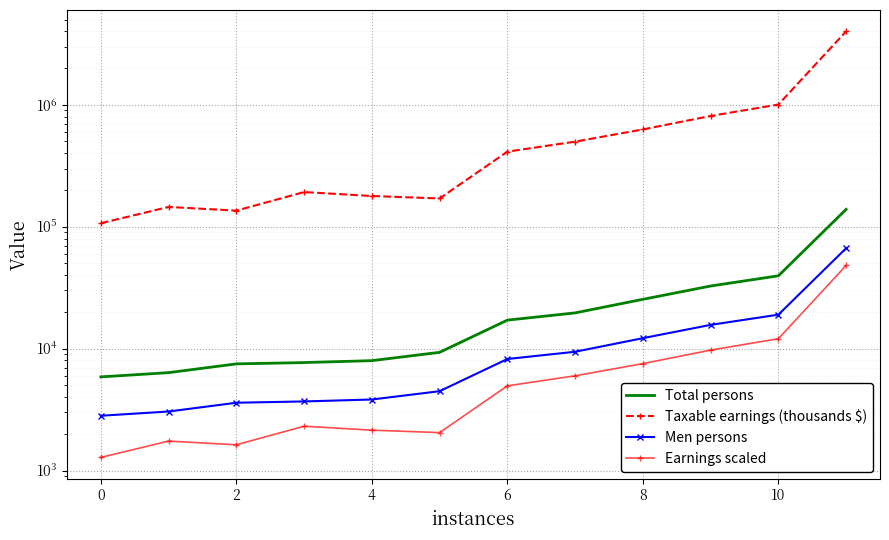

The Men persons series shows 1518.6 at 8. True or false?

False